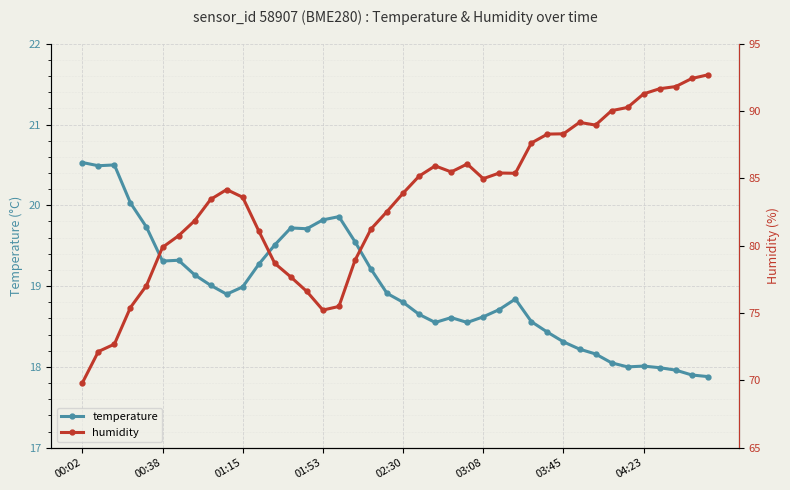

Reading left to right, transcribe all the data shown in this chart.

temperature: 20.5	20.5	20.5	20.0	19.7	19.3	19.3	19.1	19.0	18.9	19.0	19.3	19.5	19.7	19.7	19.8	19.9	19.6	19.2	18.9	18.8	18.6	18.6	18.6	18.6	18.6	18.7	18.8	18.6	18.4	18.3	18.2	18.2	18.1	18.0	18.0	18.0	18.0	17.9	17.9
humidity: 69.8	72.1	72.7	75.4	77.0	79.9	80.7	81.8	83.4	84.2	83.6	81.1	78.7	77.7	76.6	75.2	75.5	78.9	81.2	82.5	83.9	85.2	85.9	85.5	86.1	85.0	85.4	85.4	87.6	88.3	88.3	89.2	89.0	90.0	90.3	91.3	91.7	91.8	92.4	92.7